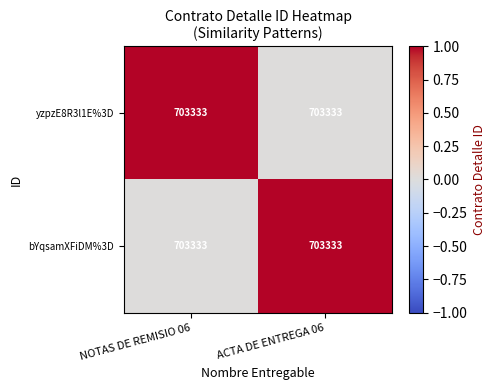

How many distinct data groups are displayed?

2